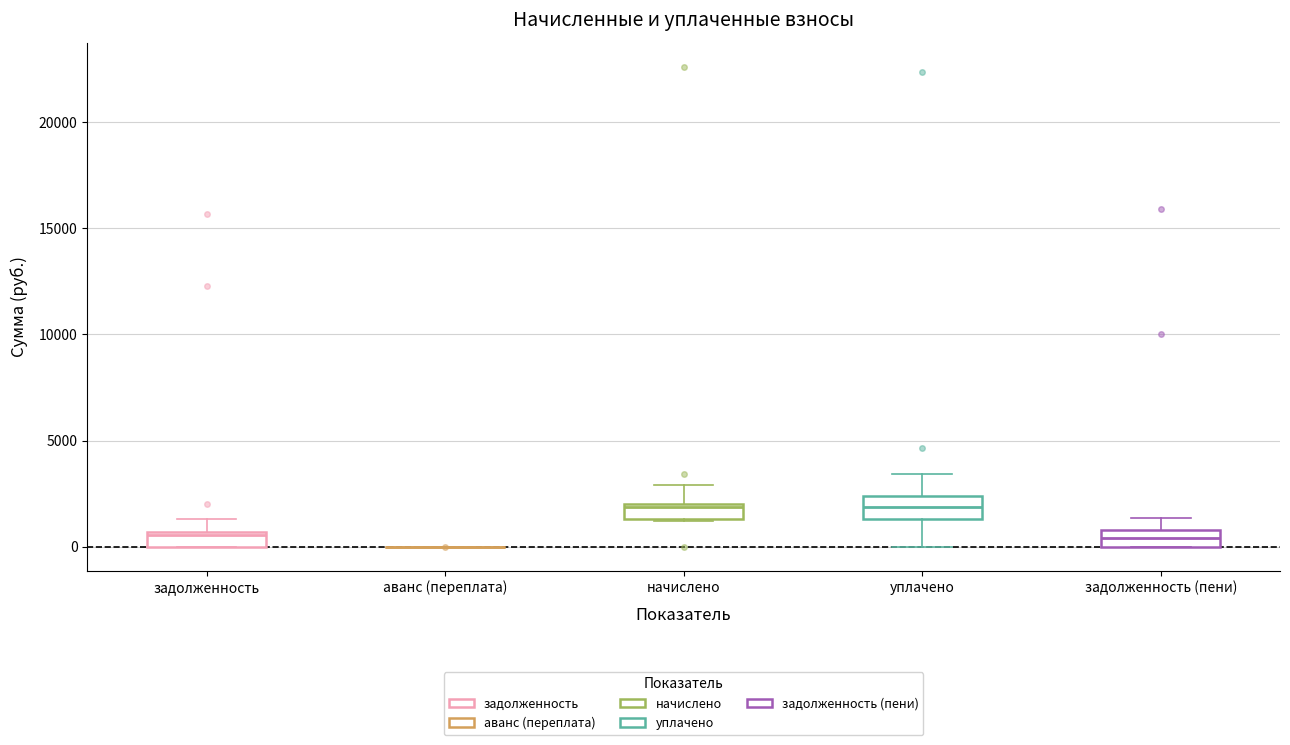

Where does the median line of the box for уплачено sit on the y-axis? The values are not printed on the chart, so give them approximately, as read against the axis.

2000